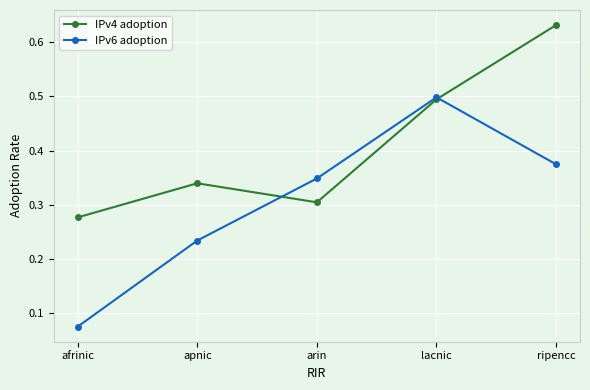

What position from the right is apnic?

4